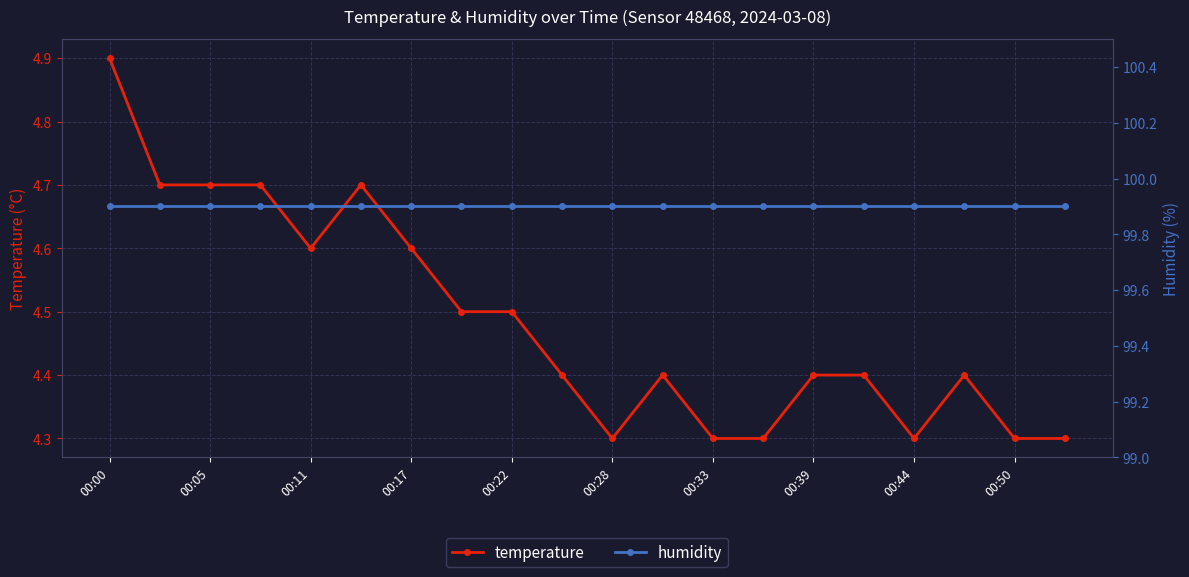

True or false: humidity and temperature cross at least once.

False